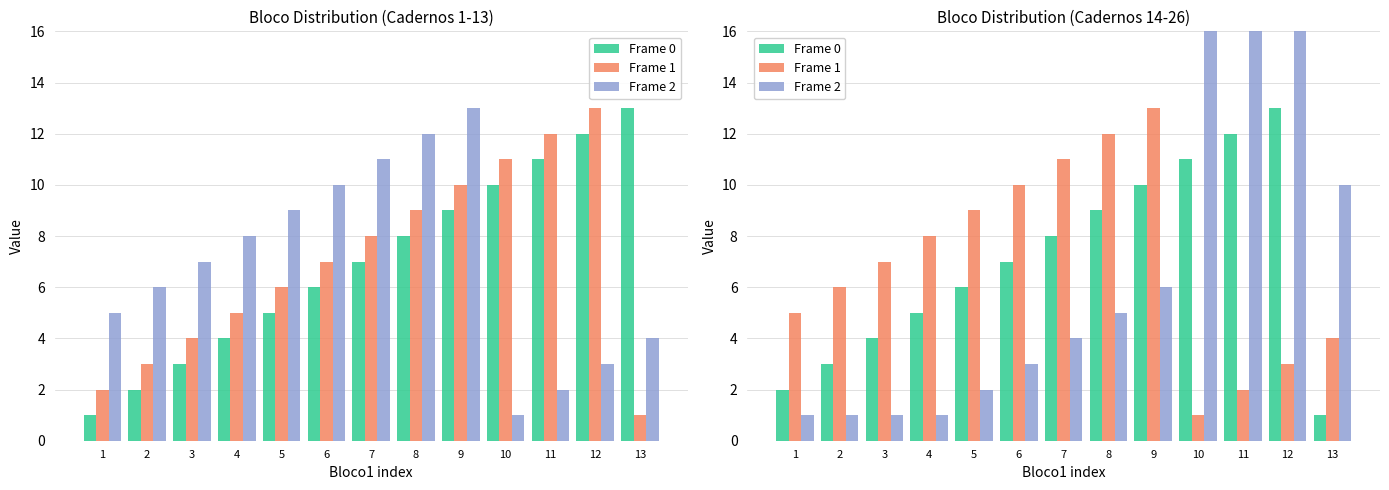

At which category is the sum across all series the highest?

12